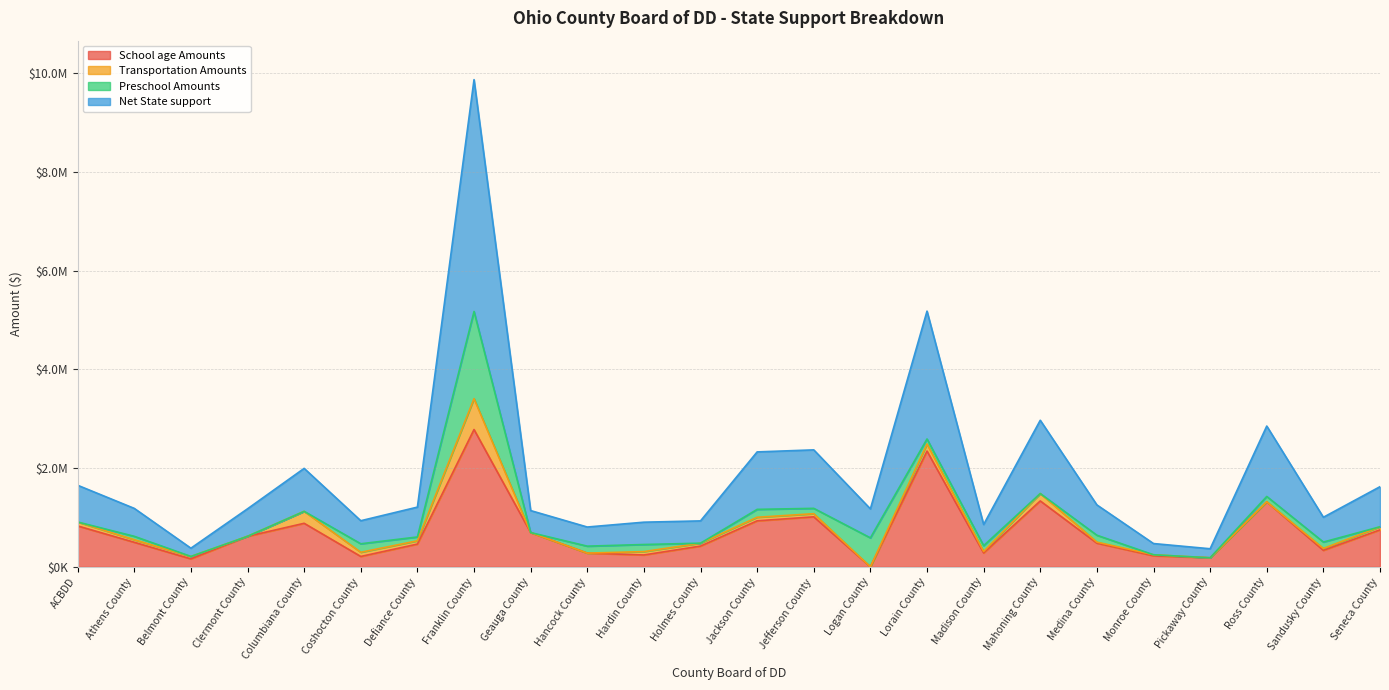

At which label does School age Amounts reach its peak?

Franklin County